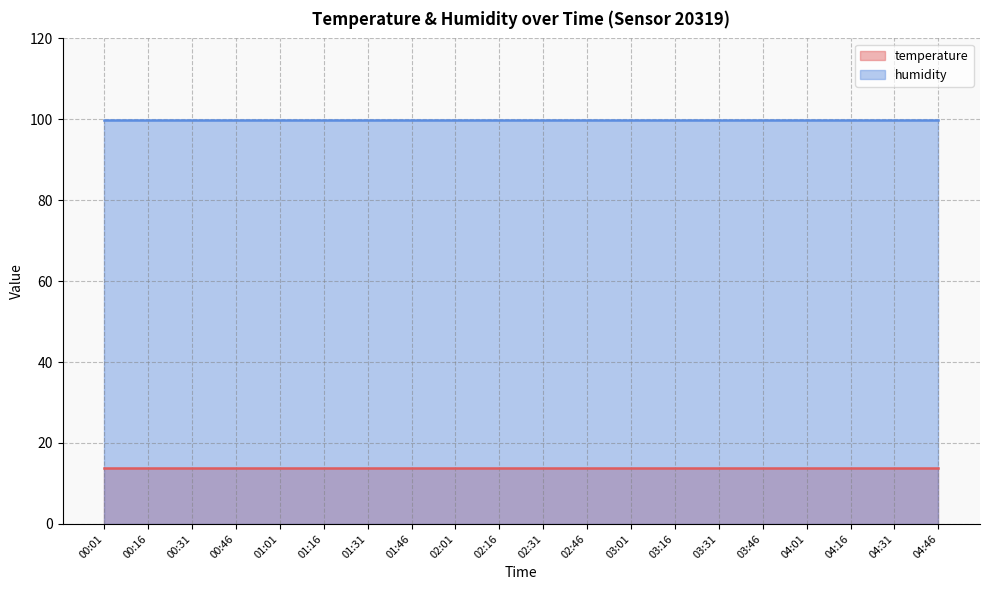

True or false: humidity has a value of 20.8 at 00:46.

False